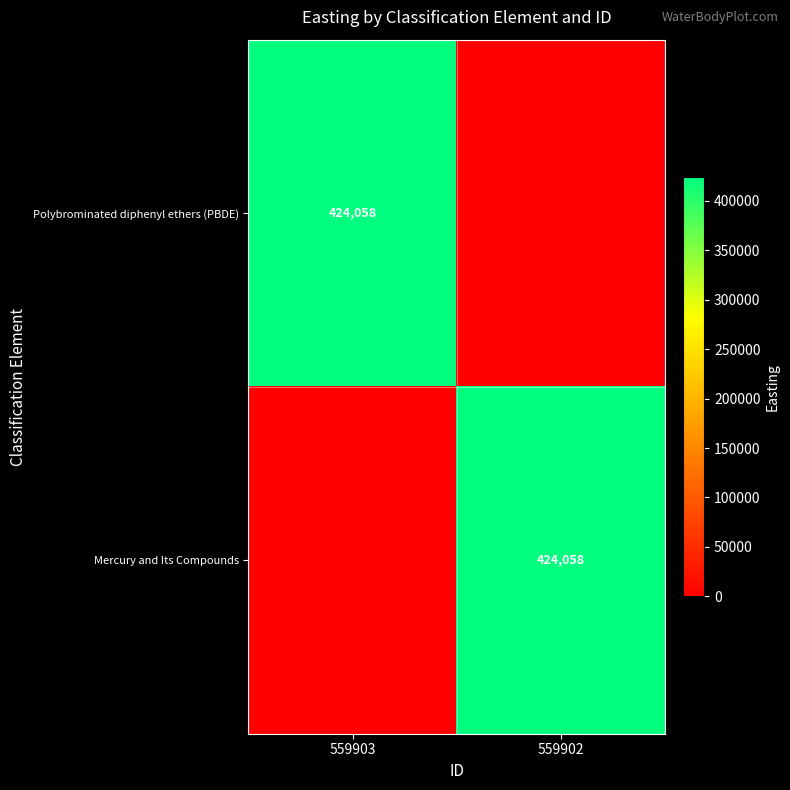

The Polybrominated diphenyl ethers (PBDE) series shows 194899 at 559903. True or false?

False